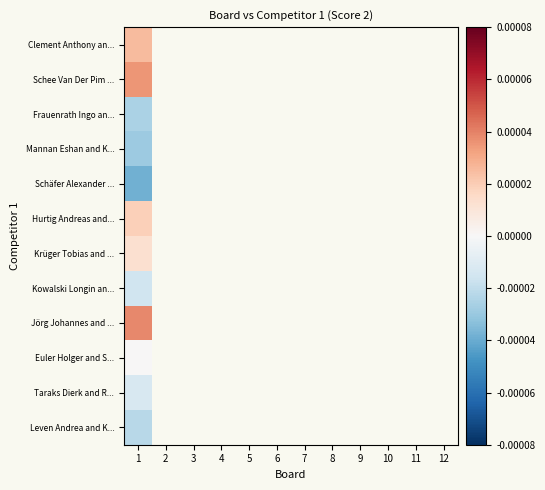

At which category is the sum across all series the highest?

1